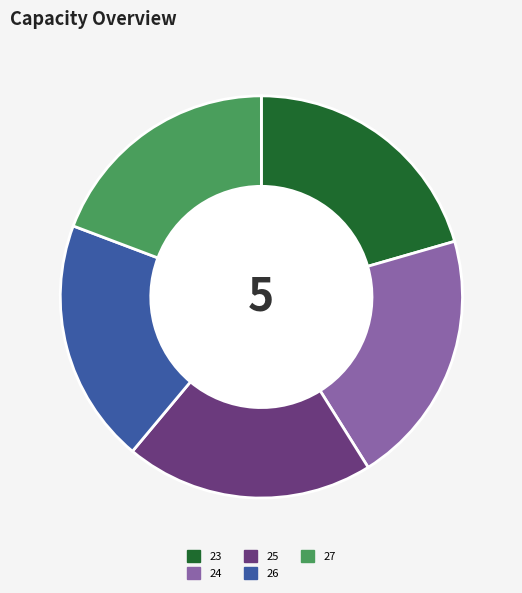

How many segments does this pie chart have?

5